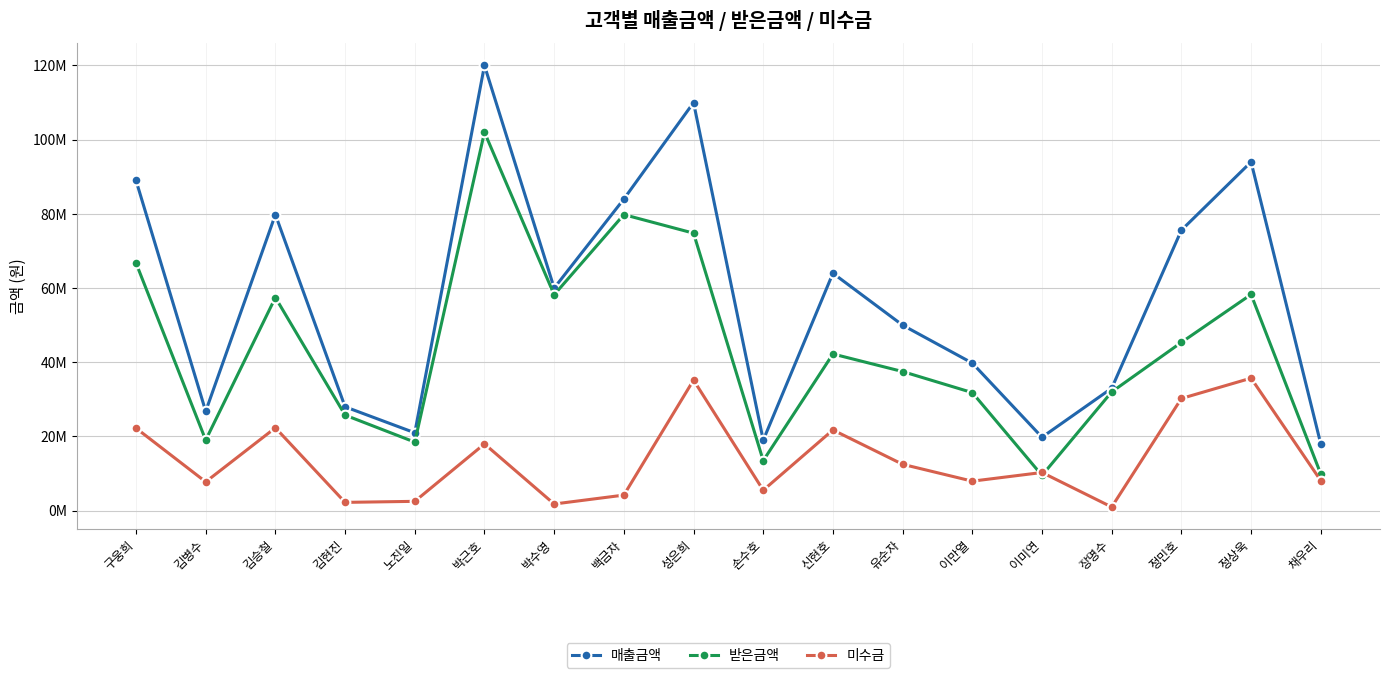

Is the value of 미수금 at 김현진 greater than the value of 매출금액 at 유순자?

No